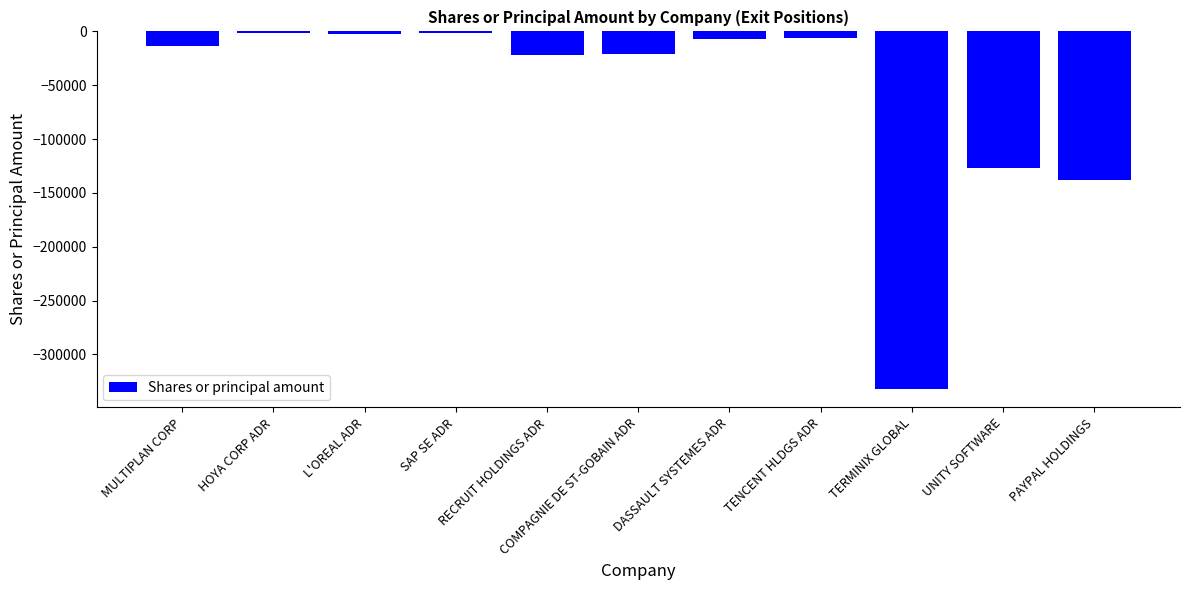

What is the change in value from HOYA CORP ADR to SAP SE ADR?

-489